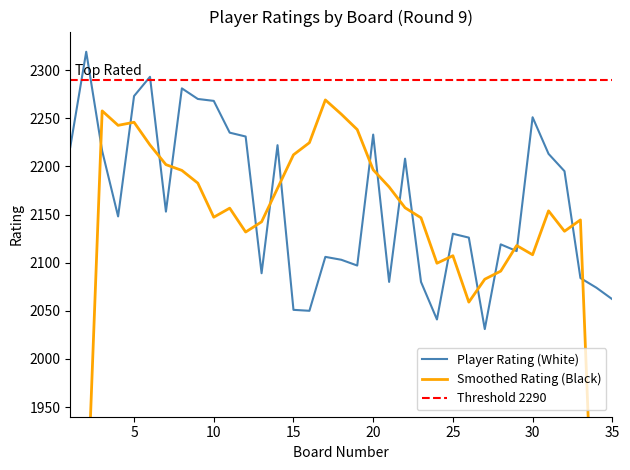

Reading right to left, transcribe all the data shown in this chart.

35=2062	34=2074	33=2084	32=2195	31=2213	30=2251	29=2112	28=2119	27=2031	26=2126	25=2130	24=2041	23=2080	22=2208	21=2080	20=2233	19=2097	18=2103	17=2106	16=2050	15=2051	14=2222	13=2089	12=2231	11=2235	10=2268	9=2270	8=2281	7=2153	6=2293	5=2273	4=2148	3=2216	2=2319	1=2220